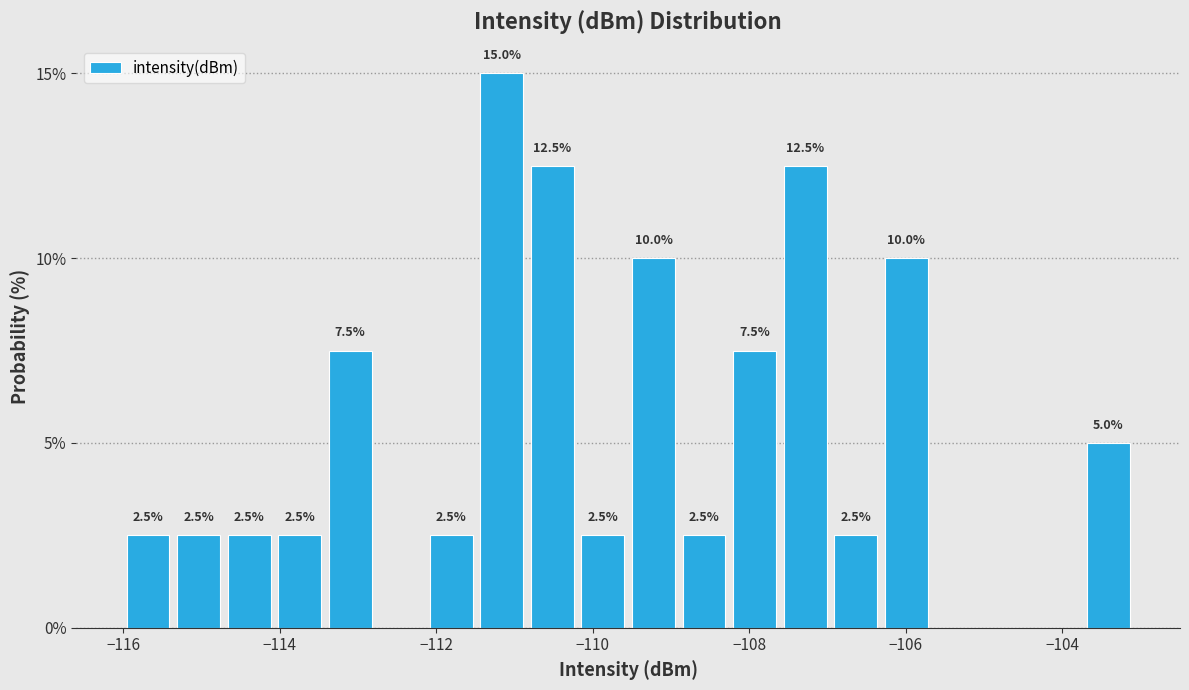

Around what value on the x-axis is the tallest bar? Give the approximate position of its centre, as read against the axis.

-111.2